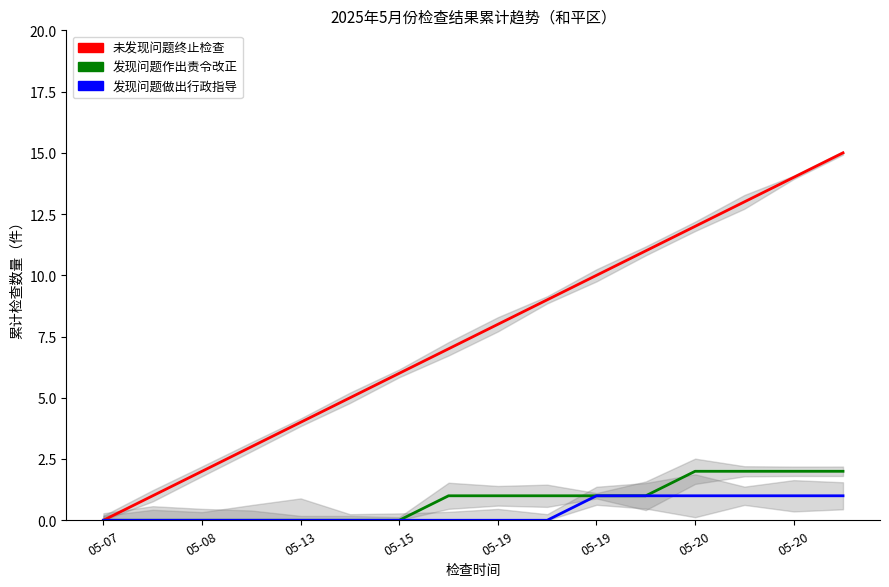

At how many categories does at least one series exceed 13?

2